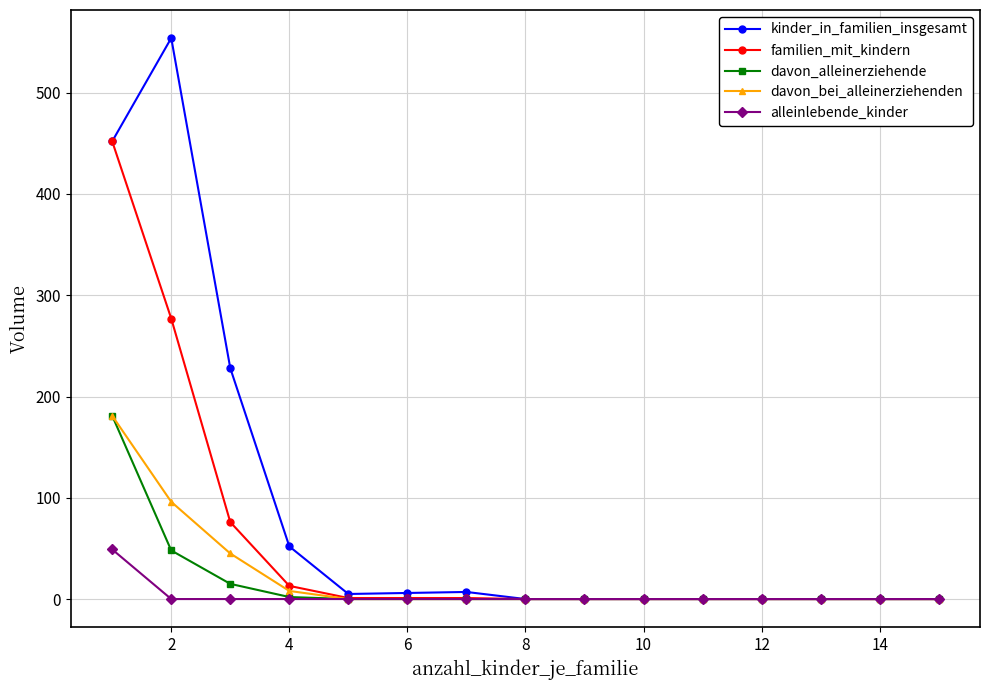

Which series has the largest total across all categories?

kinder_in_familien_insgesamt